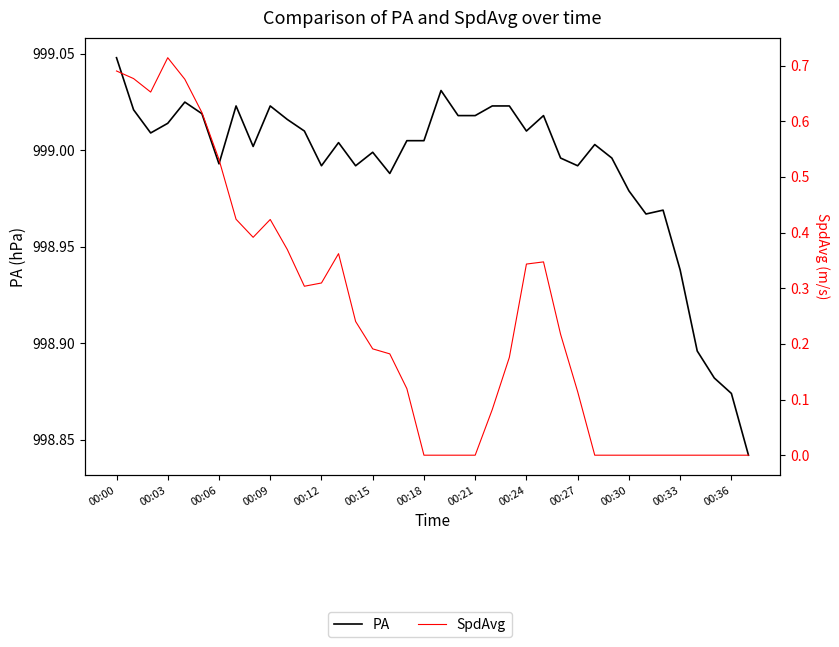

At which label is PA closest to 998?

37